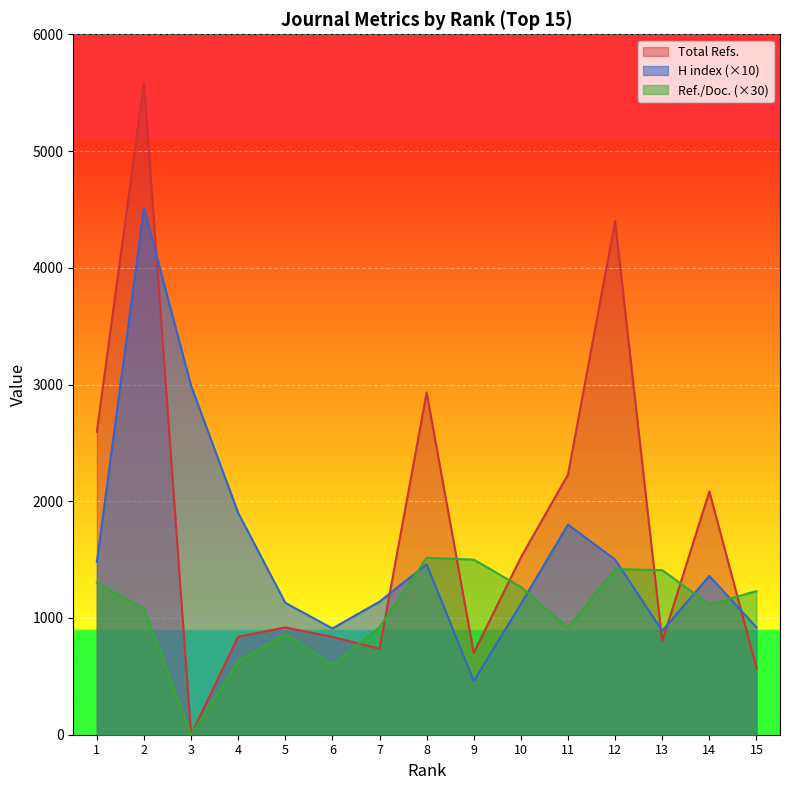

Does the chart display data point markers on the line(s)?

No